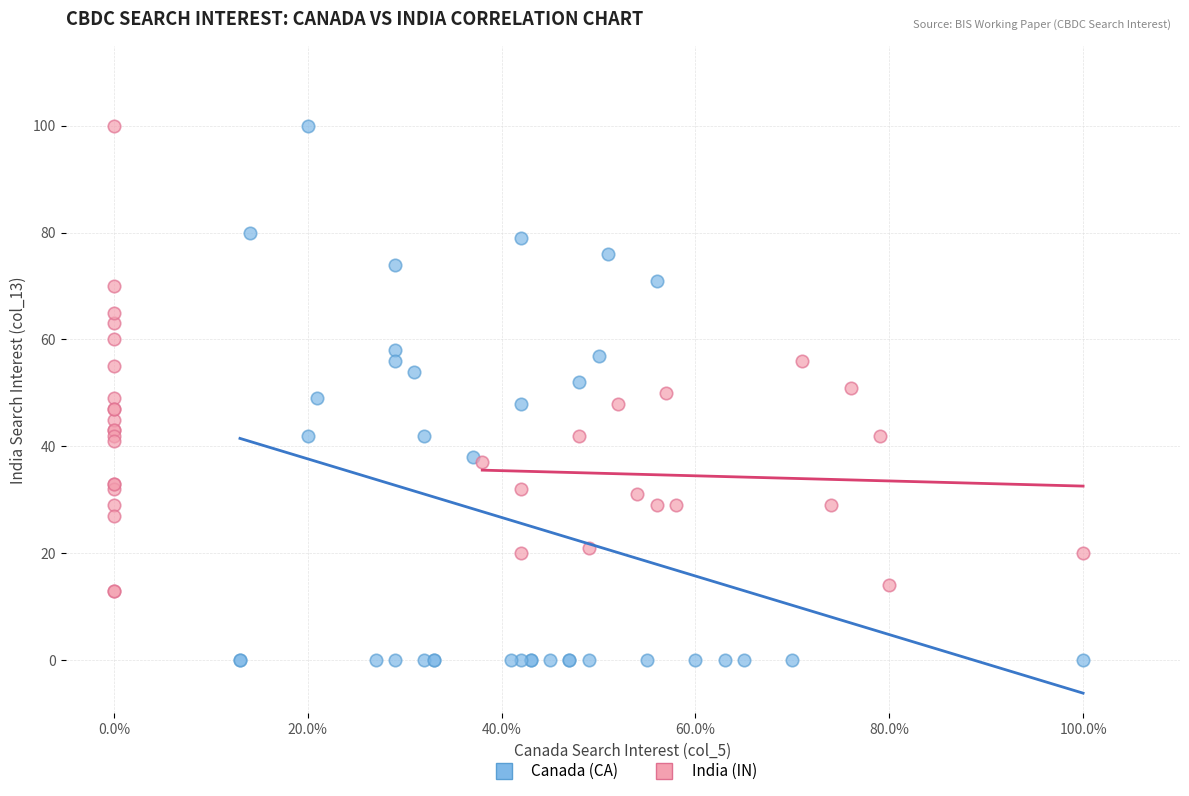

What are all the series names shown in the legend?

Canada (CA), India (IN)